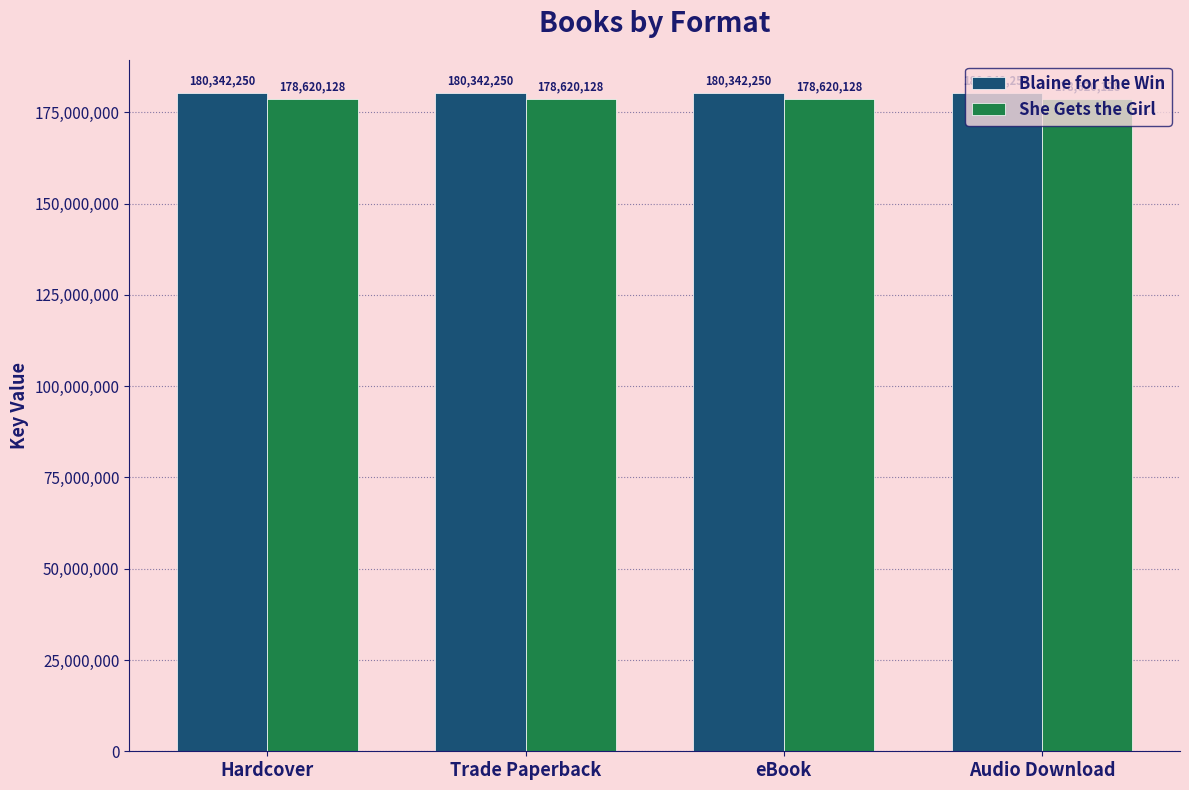

What is the difference between the highest and lowest values at Trade Paperback?

1722122